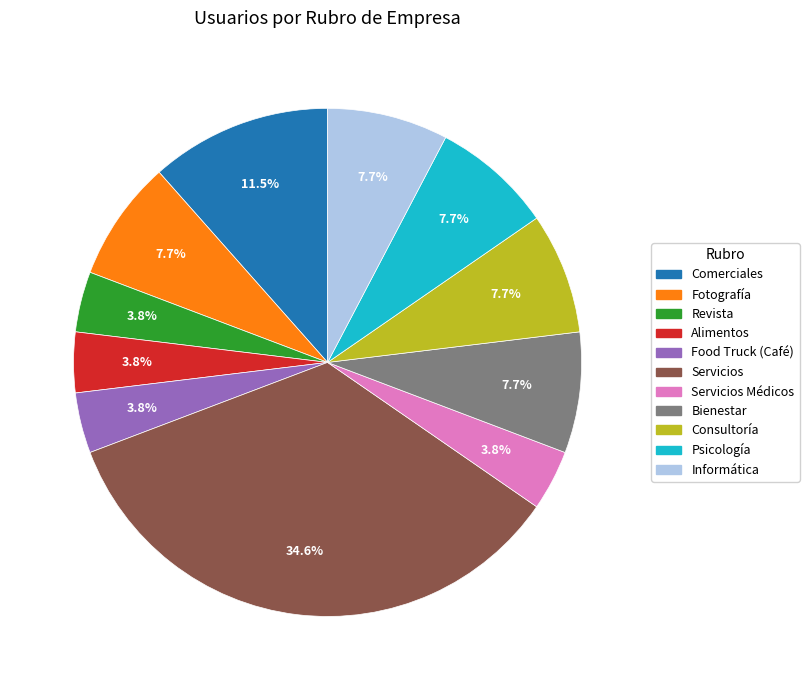

Does any single category account for the majority?

No